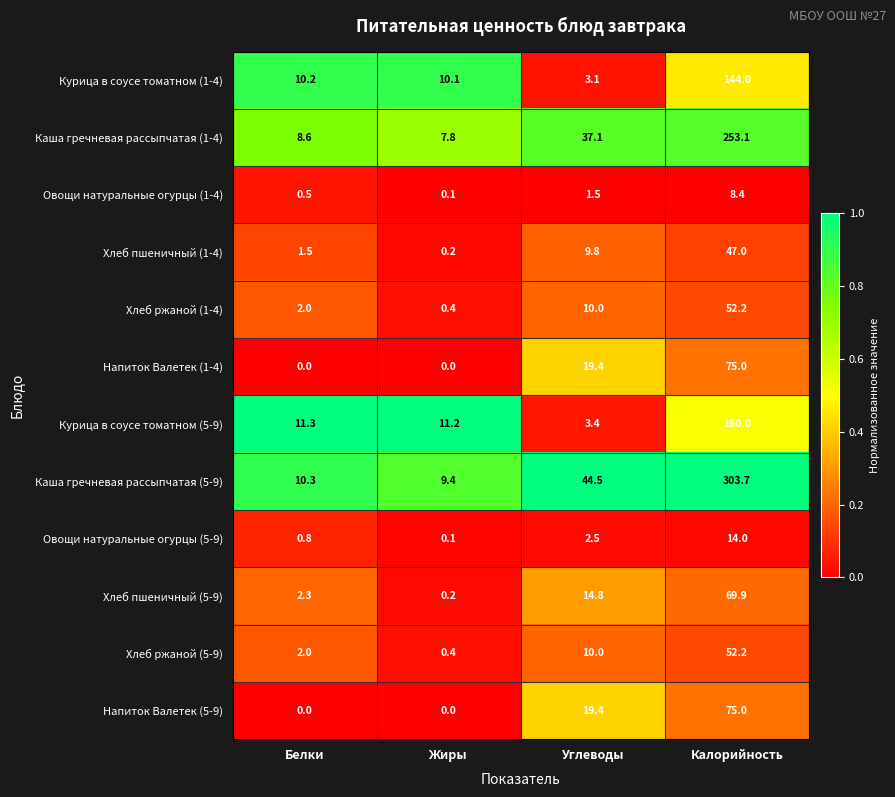

Rank the categories by Овощи натуральные огурцы (1-4) value from highest to lowest.

Калорийность, Углеводы, Белки, Жиры